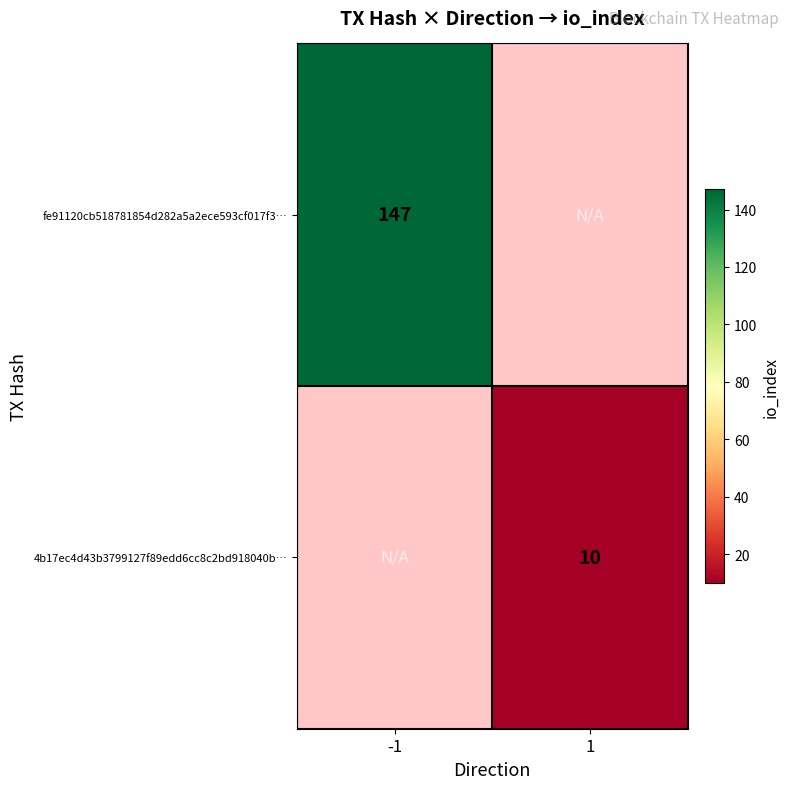

True or false: 4b17ec4d43b3799127f89edd6cc8c2bd918040b… has a value of 15 at 1.

False